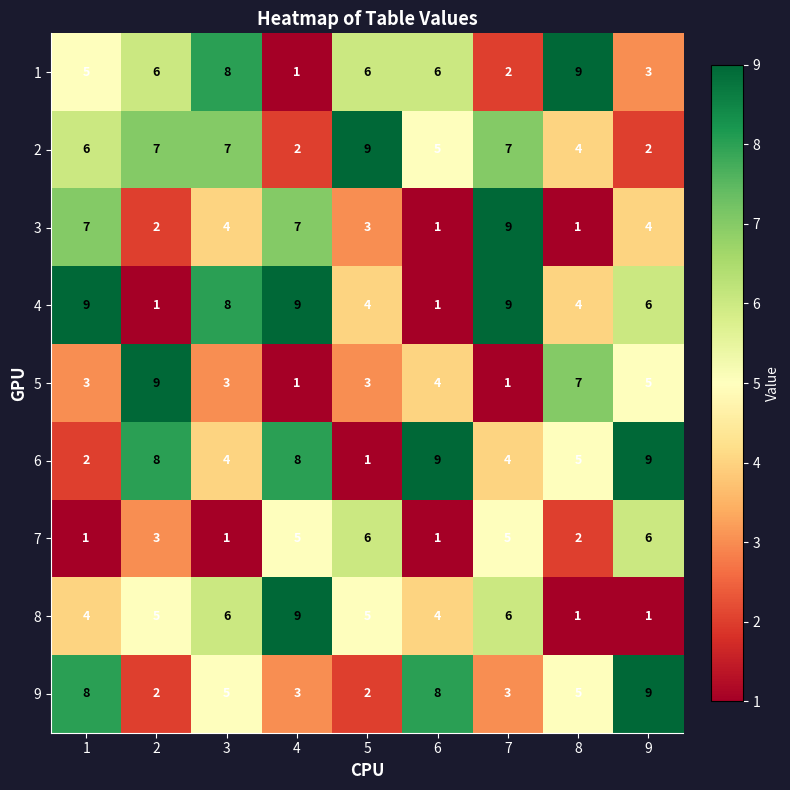

How many 7 values are between 1 and 5?

7